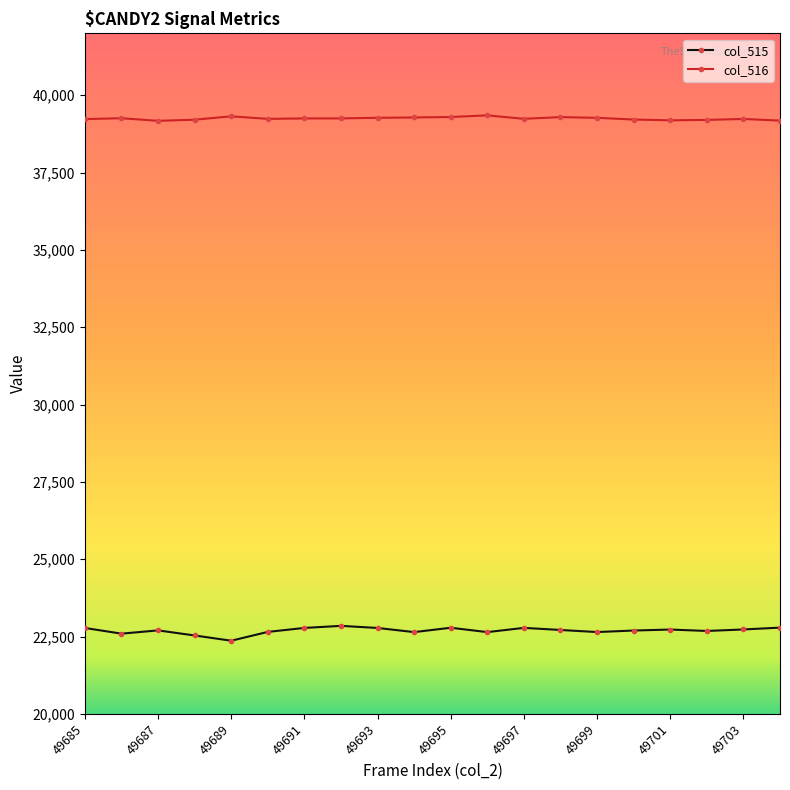

What is the minimum value for col_515?

22365